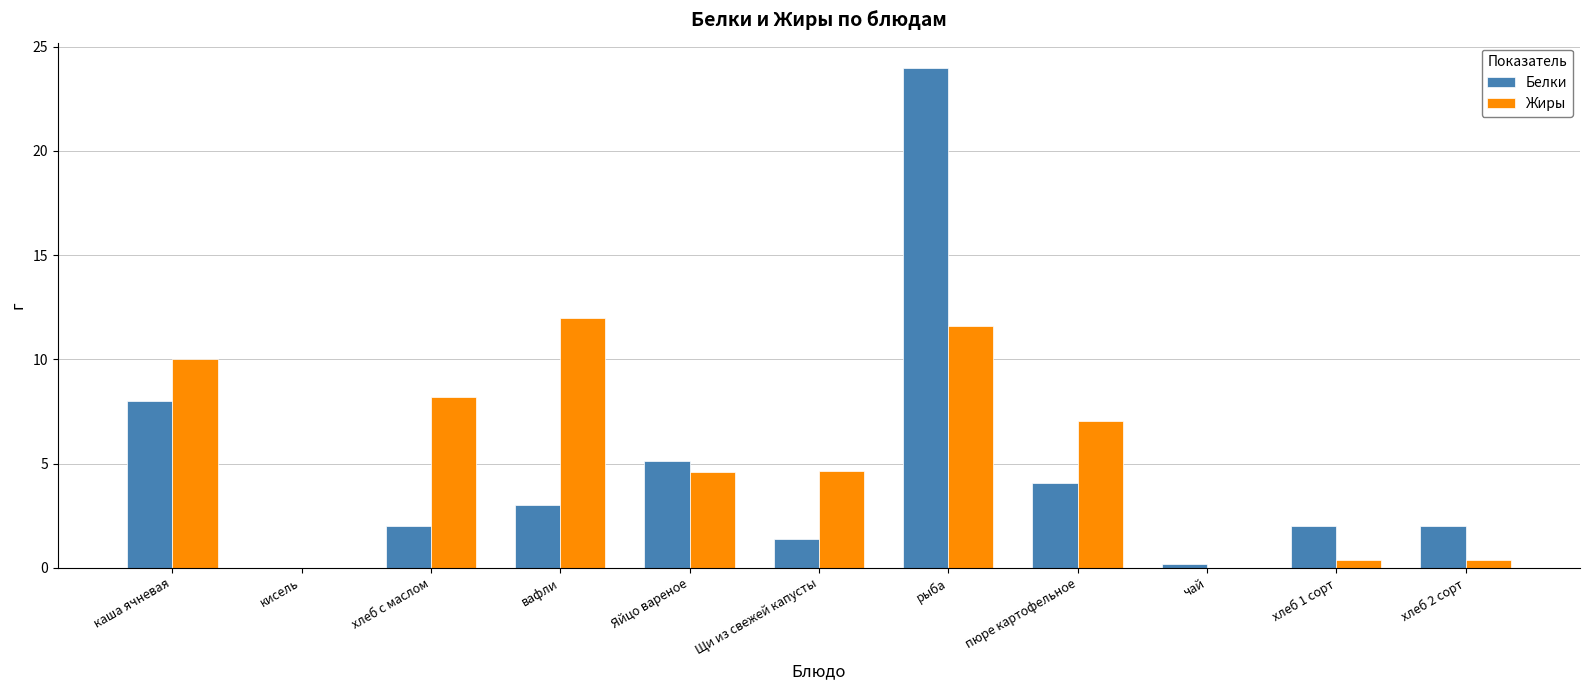

Which series has the largest range (max minus min)?

Белки